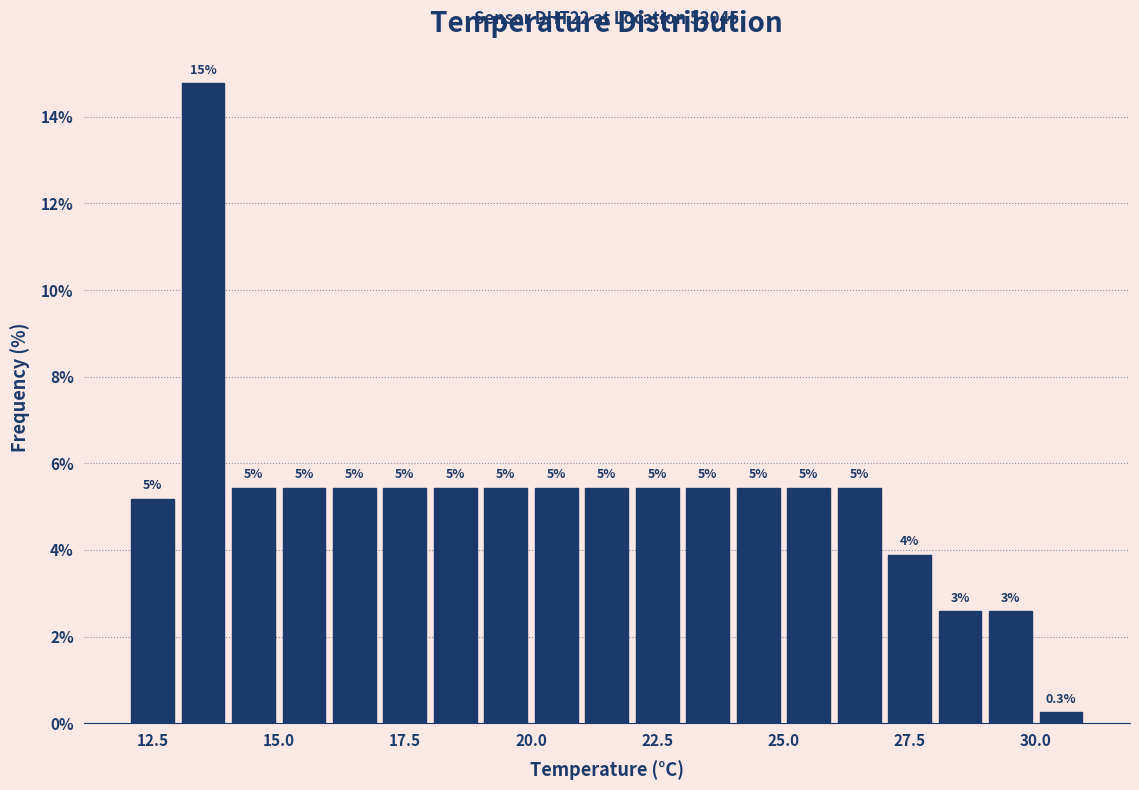

Around what value on the x-axis is the tallest bar? Give the approximate position of its centre, as read against the axis.

13.5